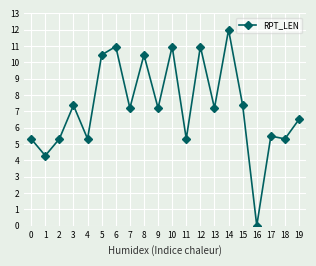

Approximately how many times larger is the value at 6 compared to 3?

1.5